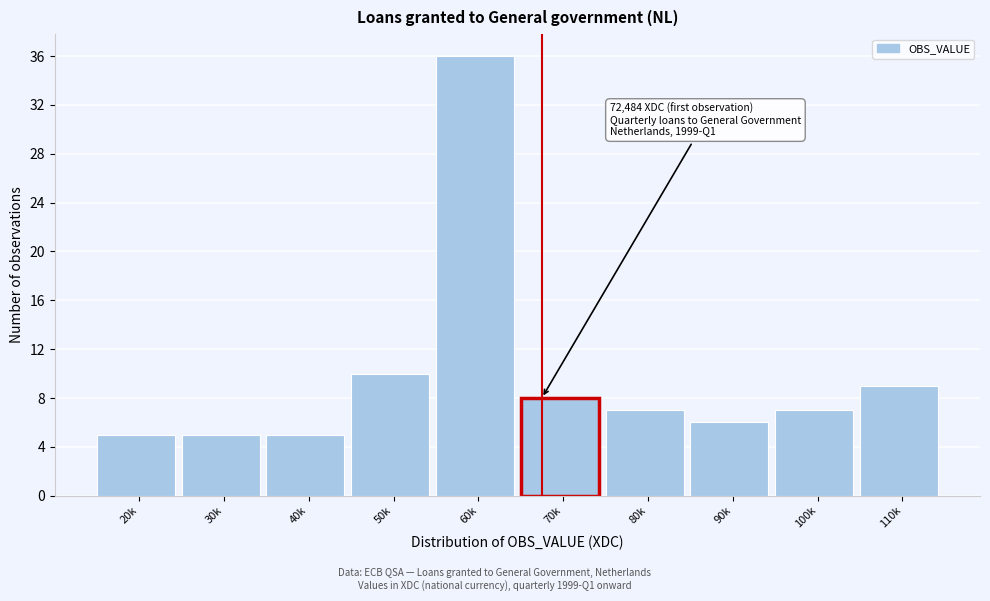

Reading left to right, transcribe all the data shown in this chart.

5	5	5	10	36	8	7	6	7	9